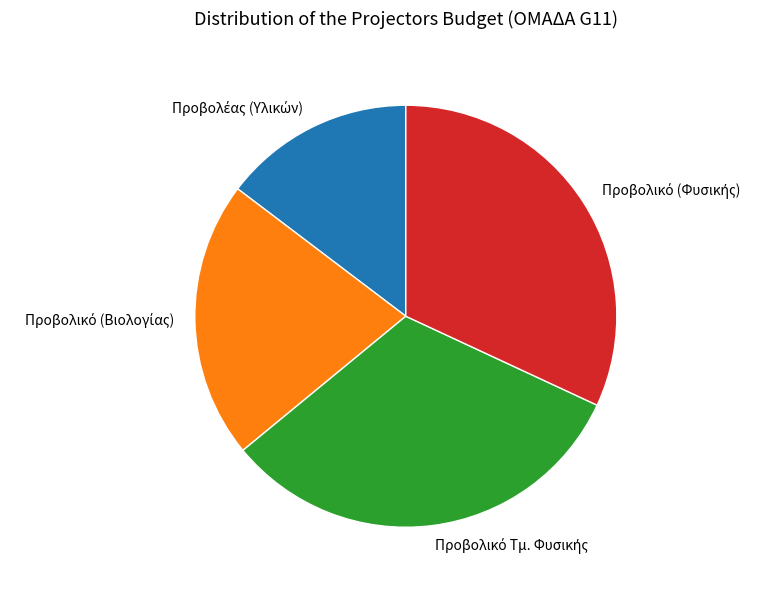

Is there any slice that represents more than half of the pie?

No